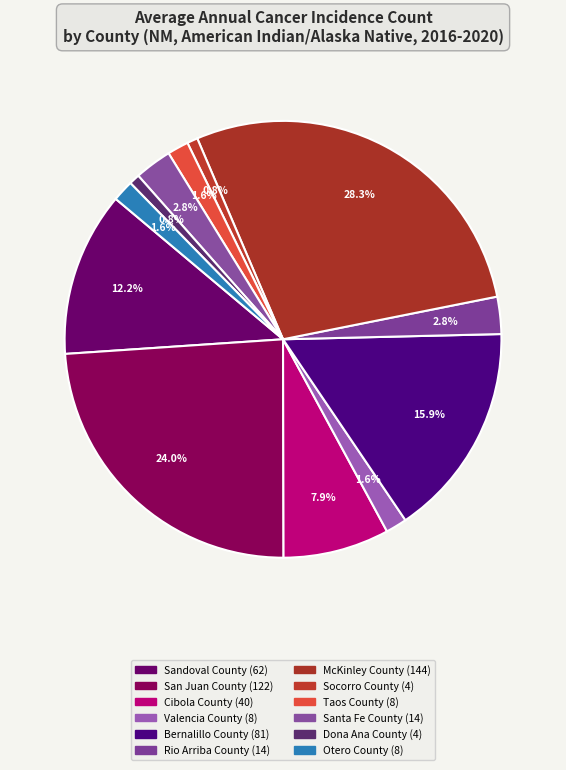

To the nearest percent, what is the difference between the largest and smallest slice percentages?

28%